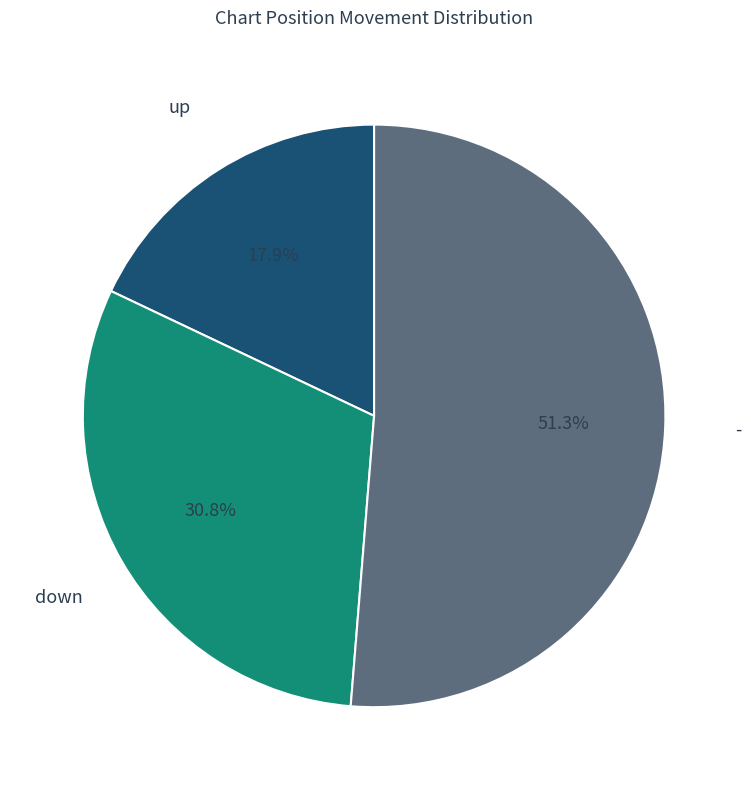

Which has a higher value, up or -?

-